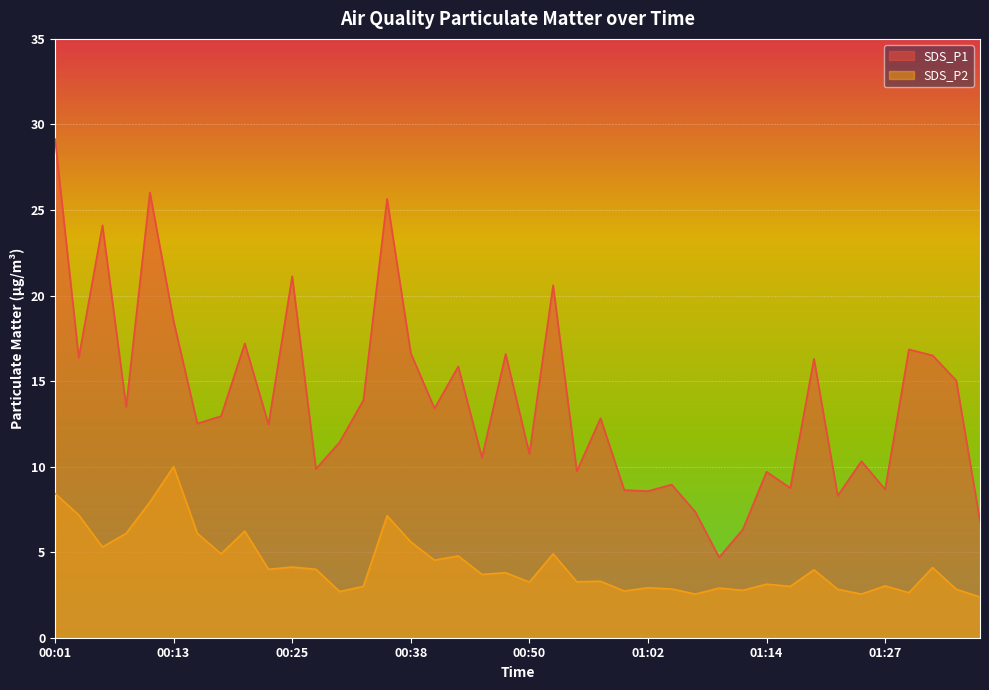

True or false: SDS_P2 and SDS_P1 intersect in this chart.

False